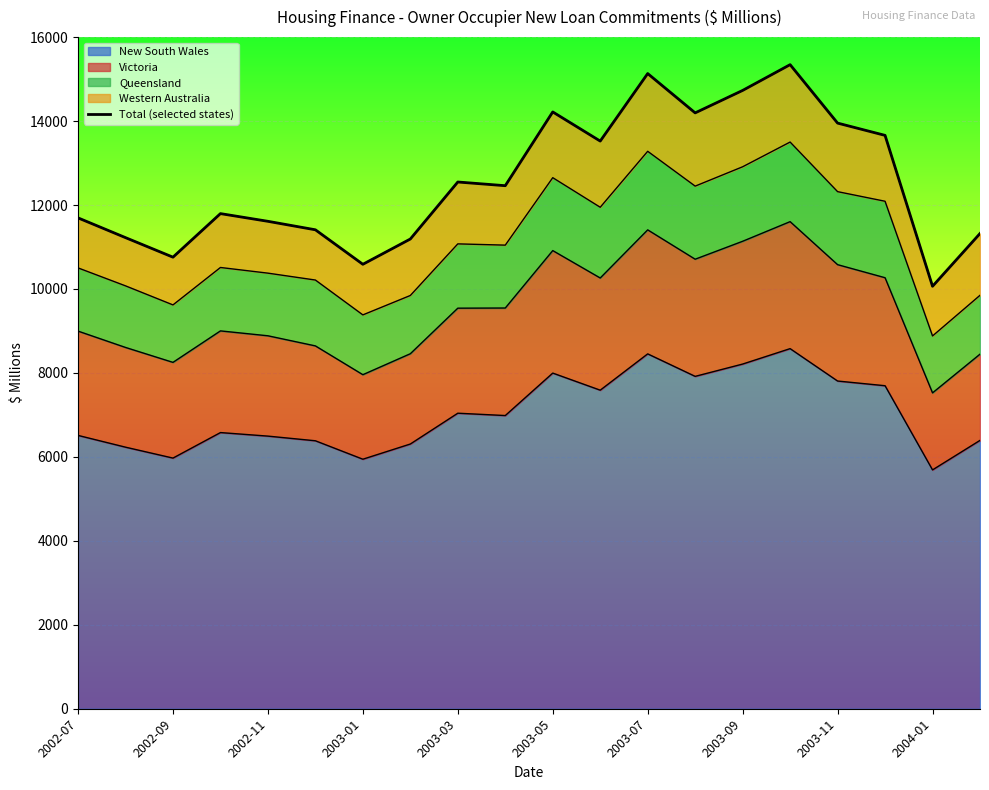

How many points are higher than both their immediate neighbors (excluding endpoints)?

5